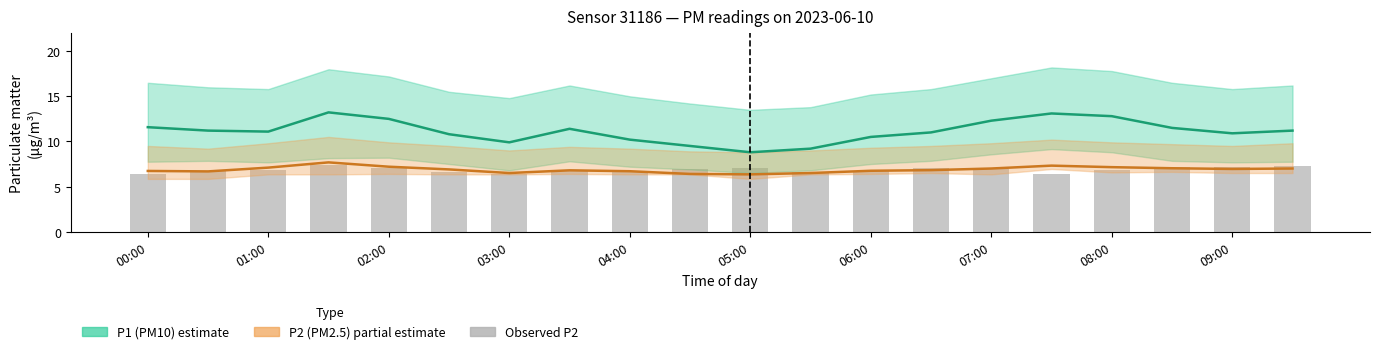

Which category has the lowest value across all series?

05:00